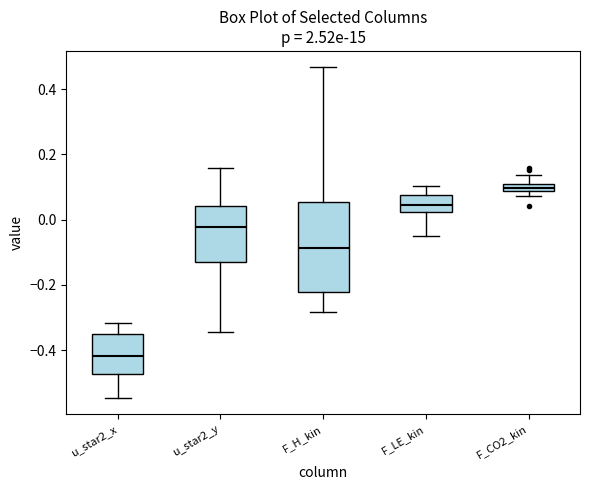

Where does the lower whisker of the box for F_H_kin end on the y-axis? The values are not printed on the chart, so give them approximately, as read against the axis.

-0.28